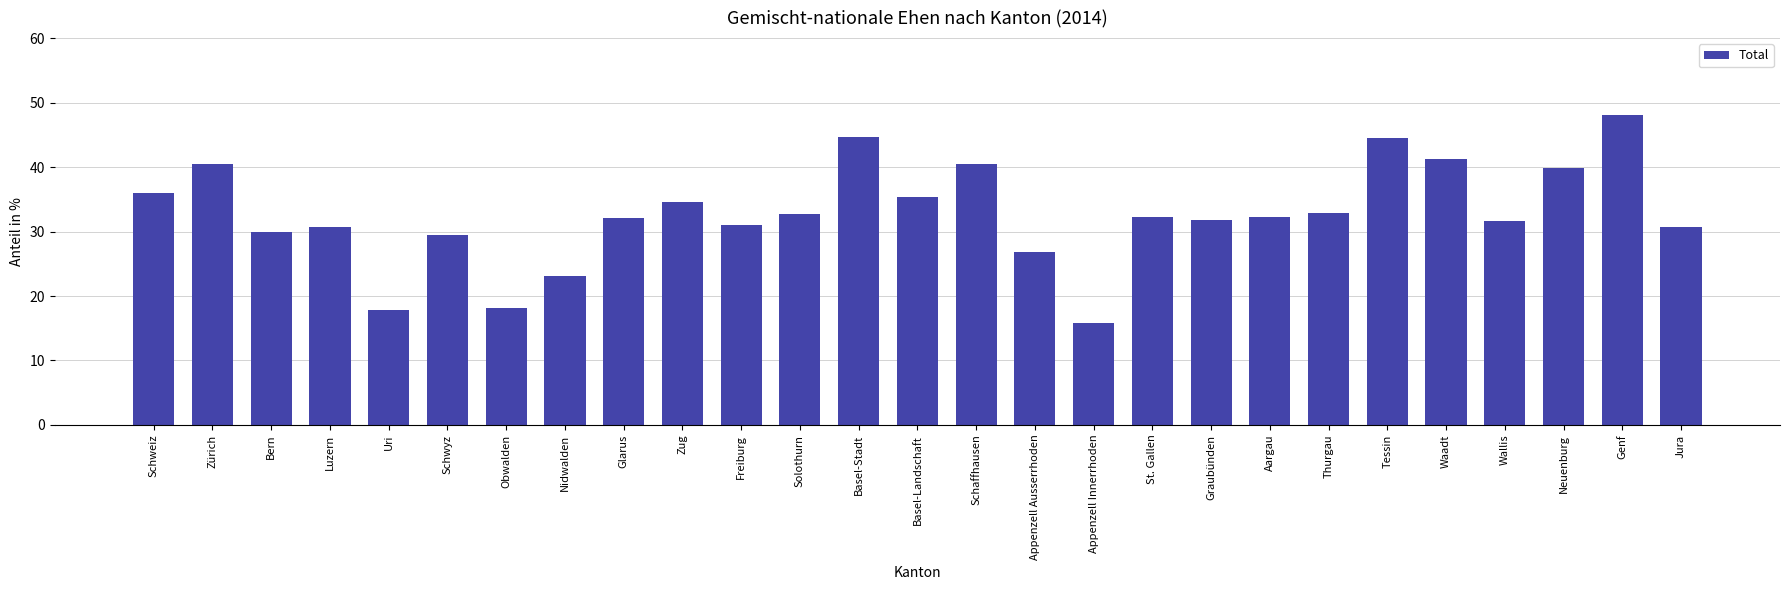

What is the value of the 12th bar from the left?

32.6